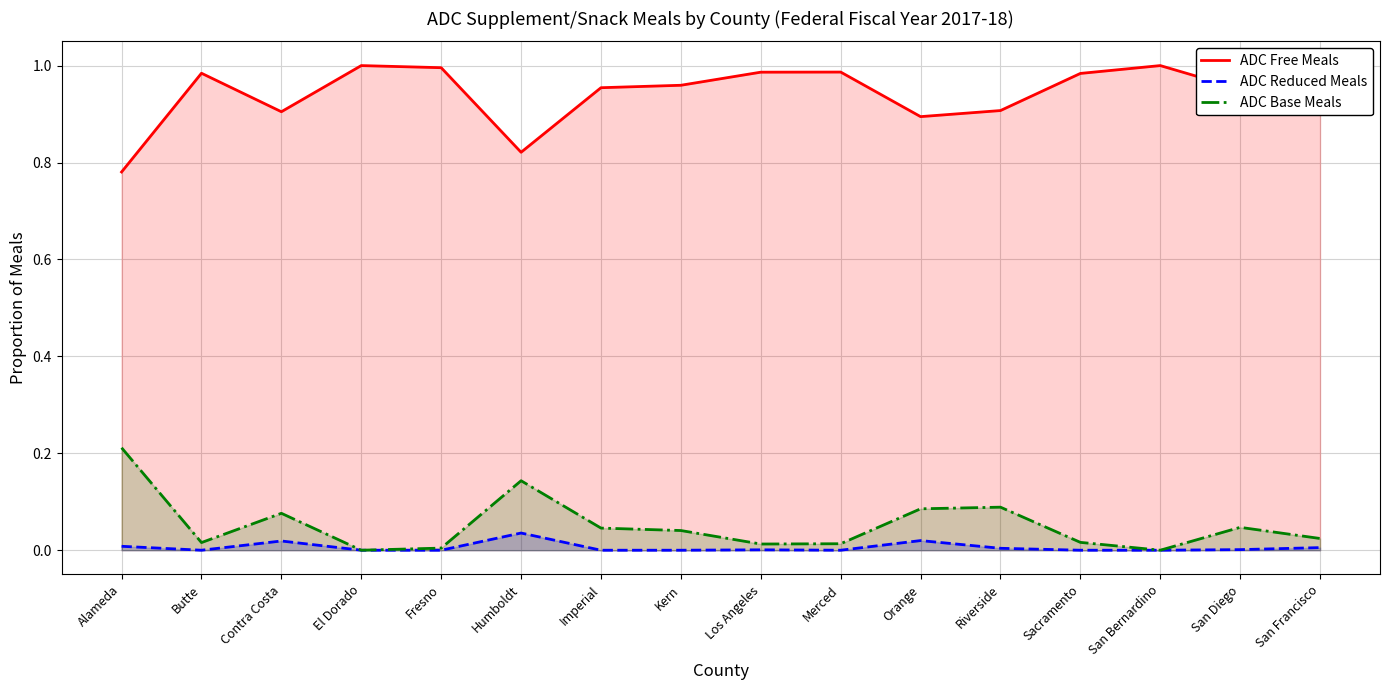

How many lines are shown in the chart?

3